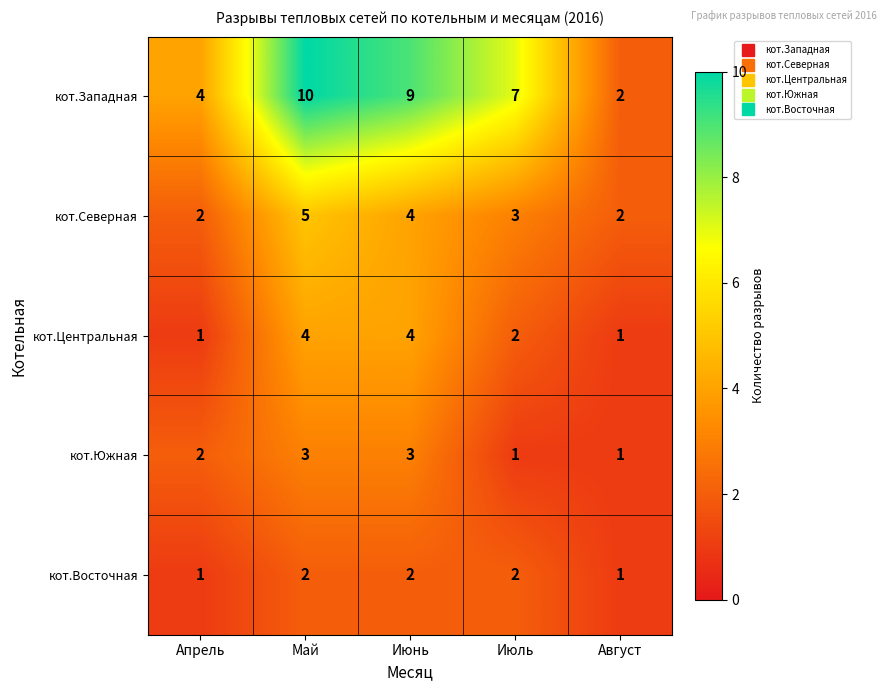

Reading left to right, list all the values displayed in this chart.

кот.Западная: 4	10	9	7	2
кот.Северная: 2	5	4	3	2
кот.Центральная: 1	4	4	2	1
кот.Южная: 2	3	3	1	1
кот.Восточная: 1	2	2	2	1